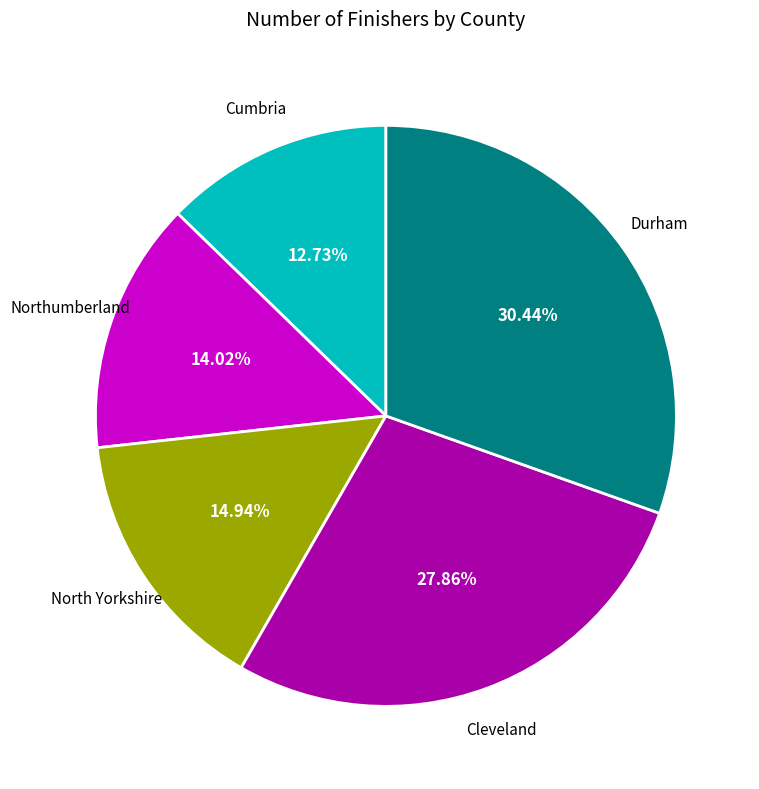

Does any single category account for the majority?

No